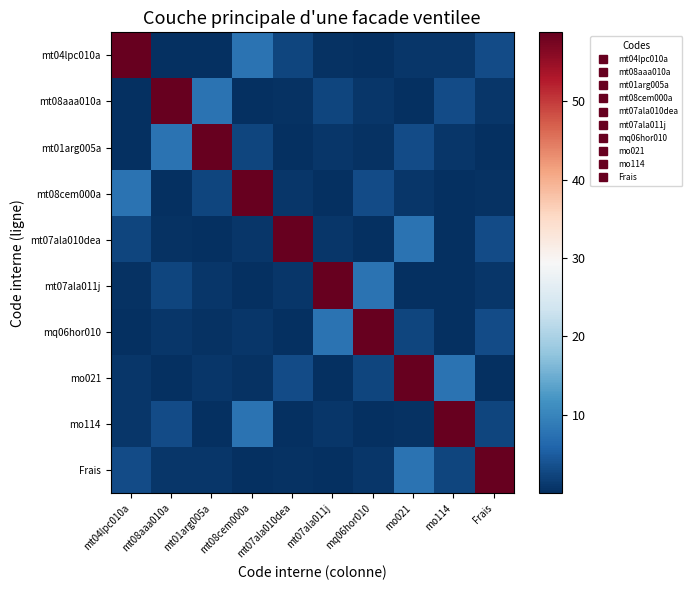

What is the greatest value displayed?

58.8